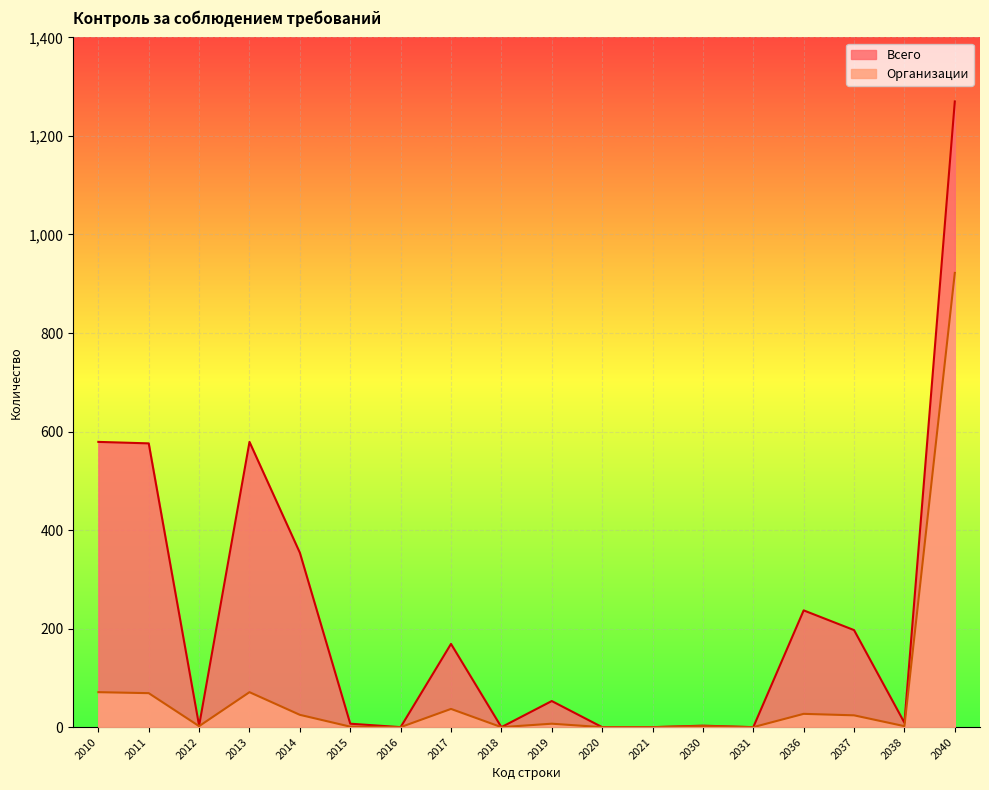

Which series has the largest total across all categories?

Всего